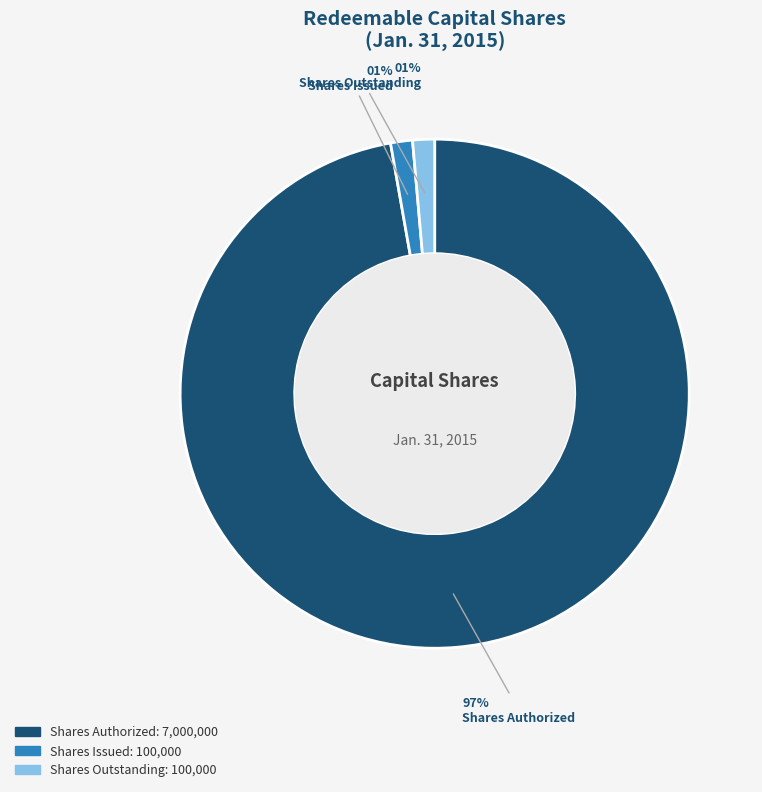

To the nearest percent, what is the average slice percentage?

33%